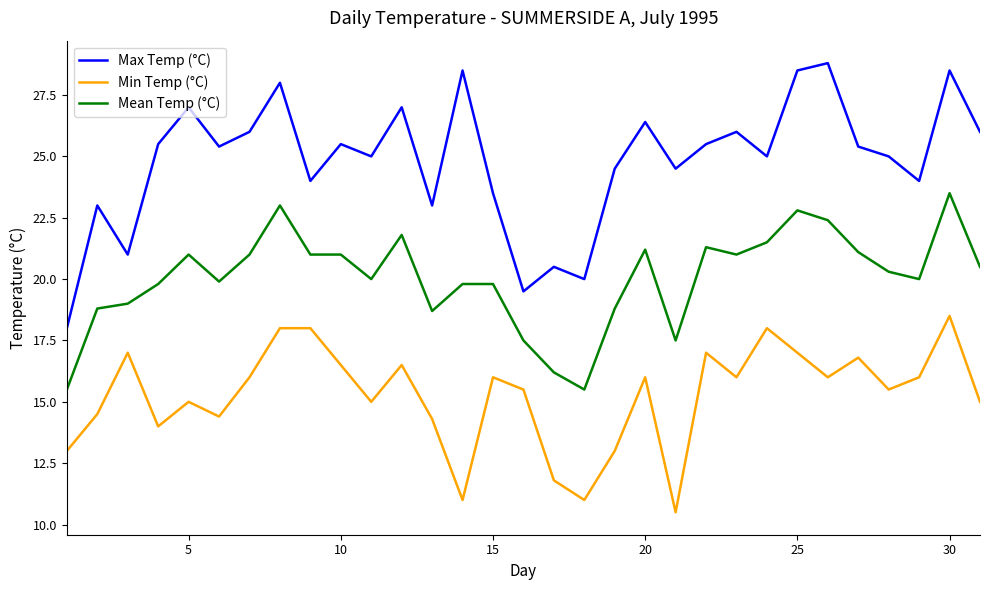

True or false: Max Temp (°C) and Min Temp (°C) cross at least once.

False